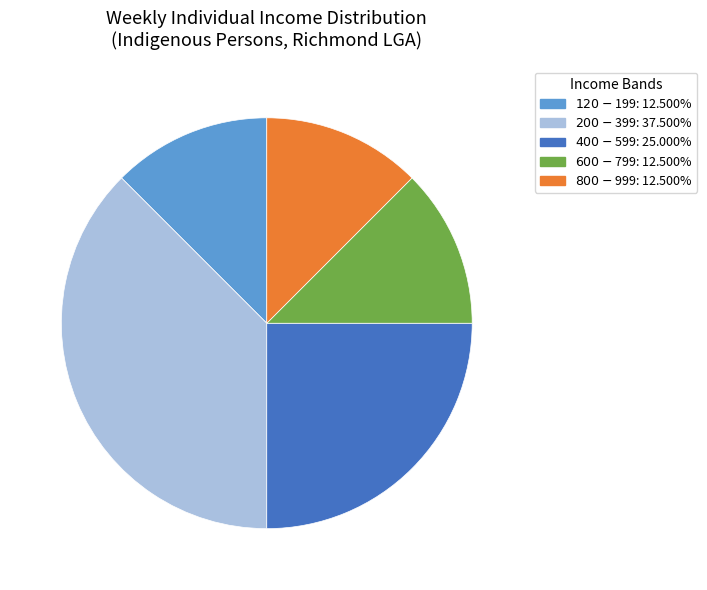

Which category has the biggest portion of the pie?

$200-$399